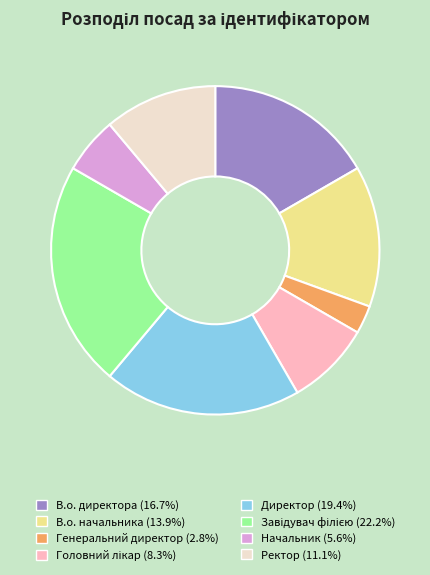

Between Ректор and В.о. директора, which is larger?

В.о. директора